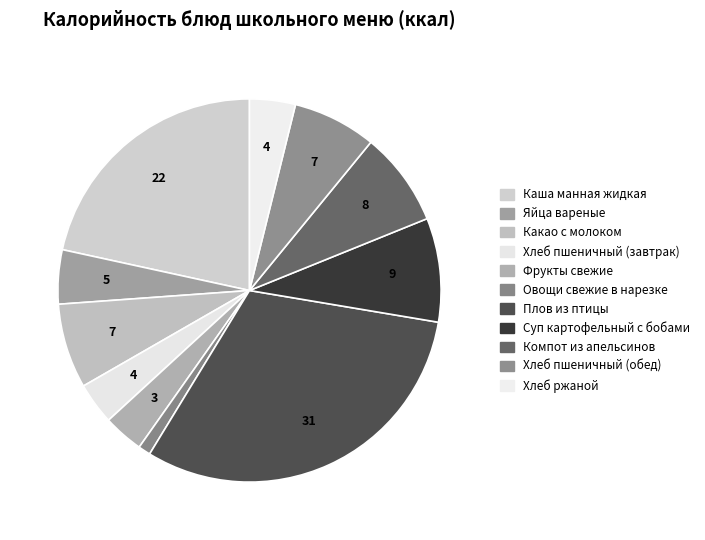

To the nearest percent, what portion does Хлеб ржаной represent?

4%